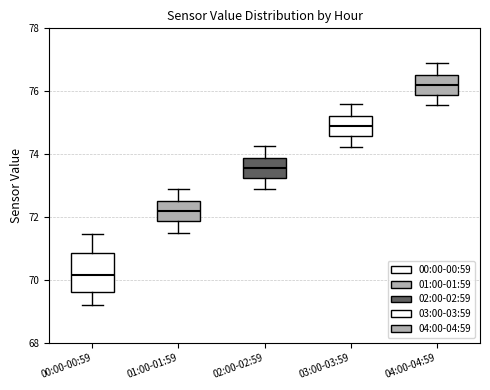

Where does the upper whisker of the box for 01:00-01:59 end on the y-axis? The values are not printed on the chart, so give them approximately, as read against the axis.

73.0